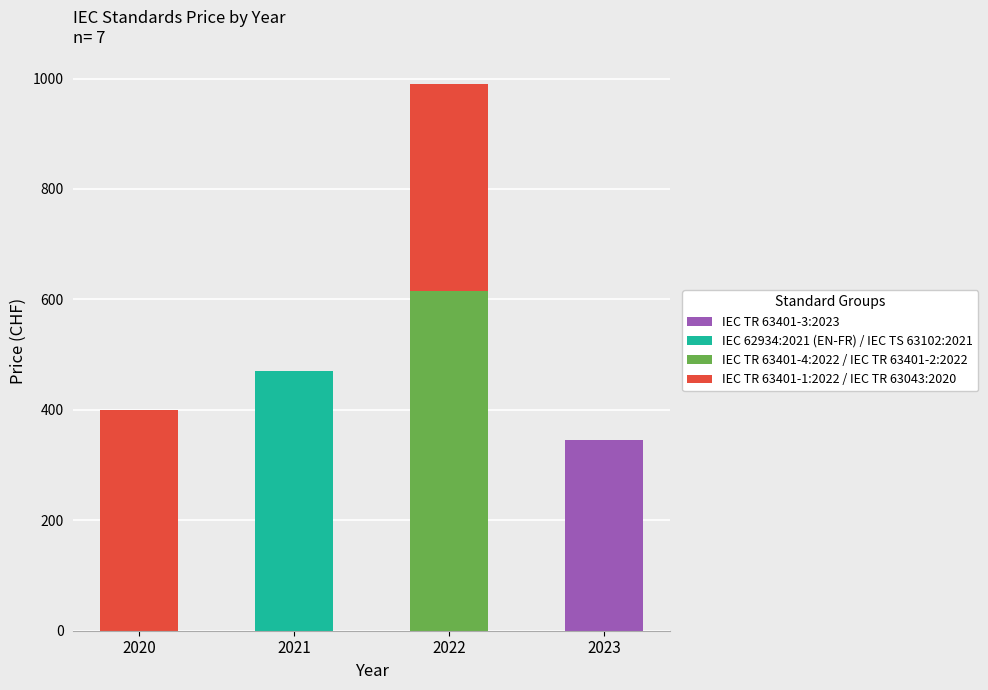

What is the total value across all series at 2022?

990